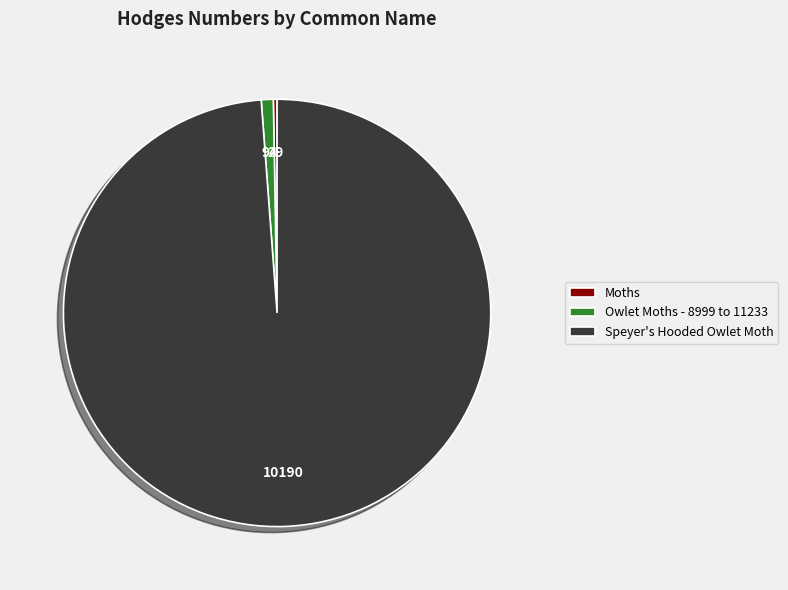

Which category has the smallest portion of the pie?

Moths